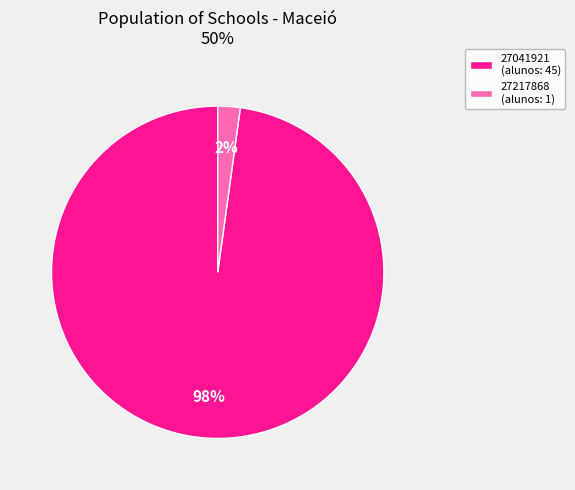

How many segments does this pie chart have?

2